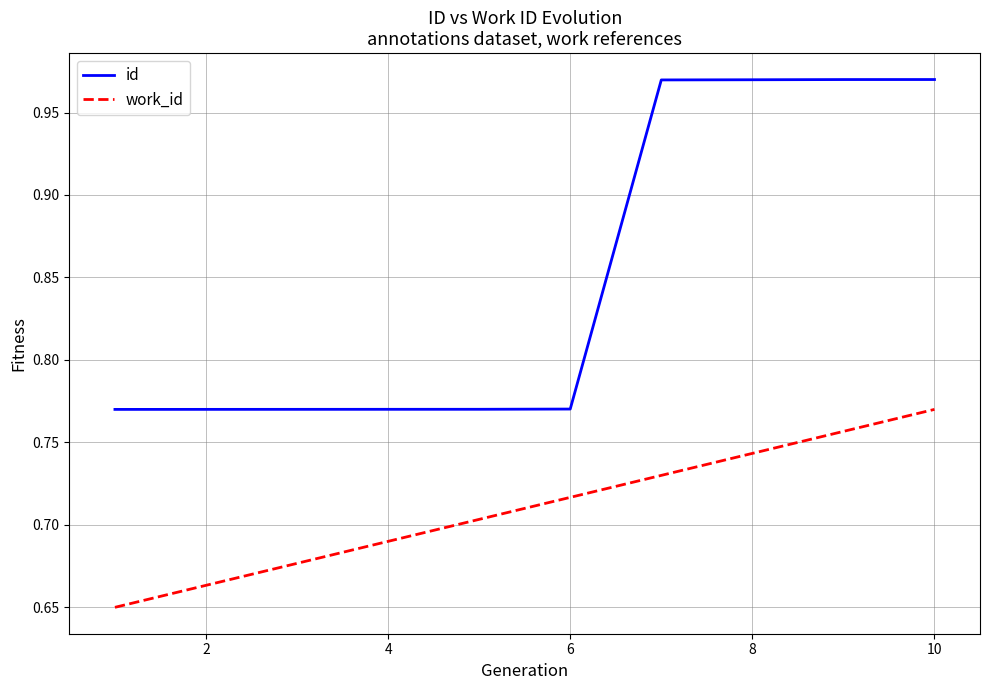

Rank the series by their average value, from highest to lowest.

id, work_id